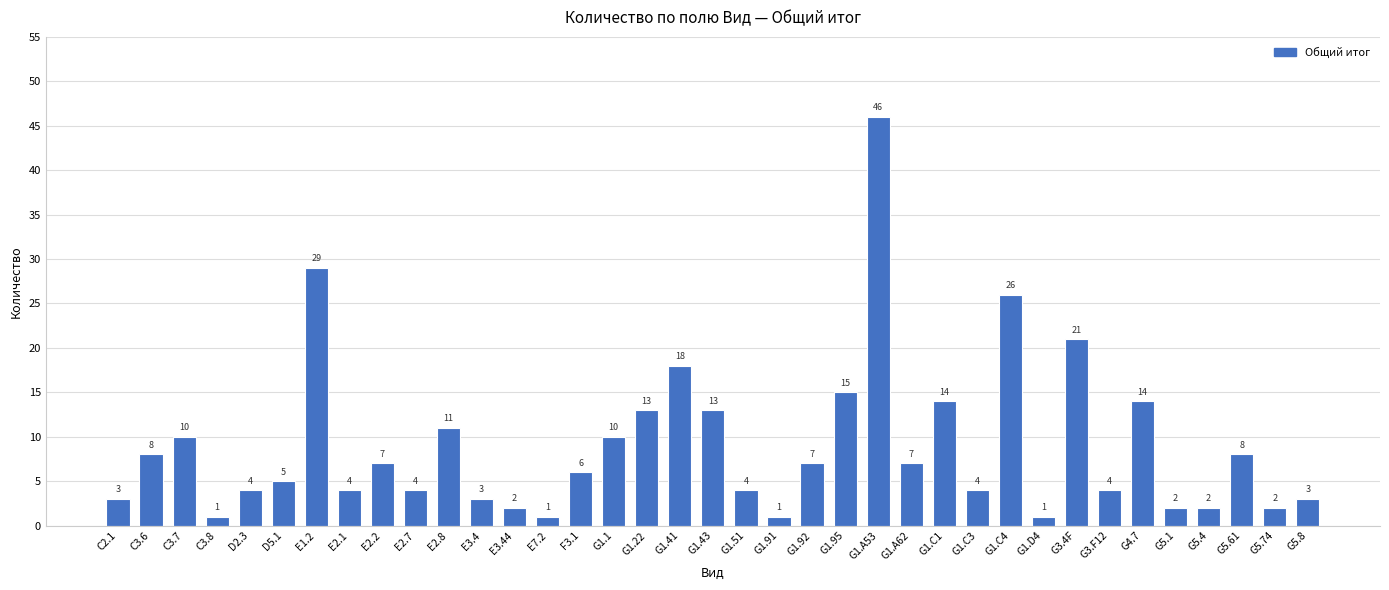

What is the greatest value displayed?

46